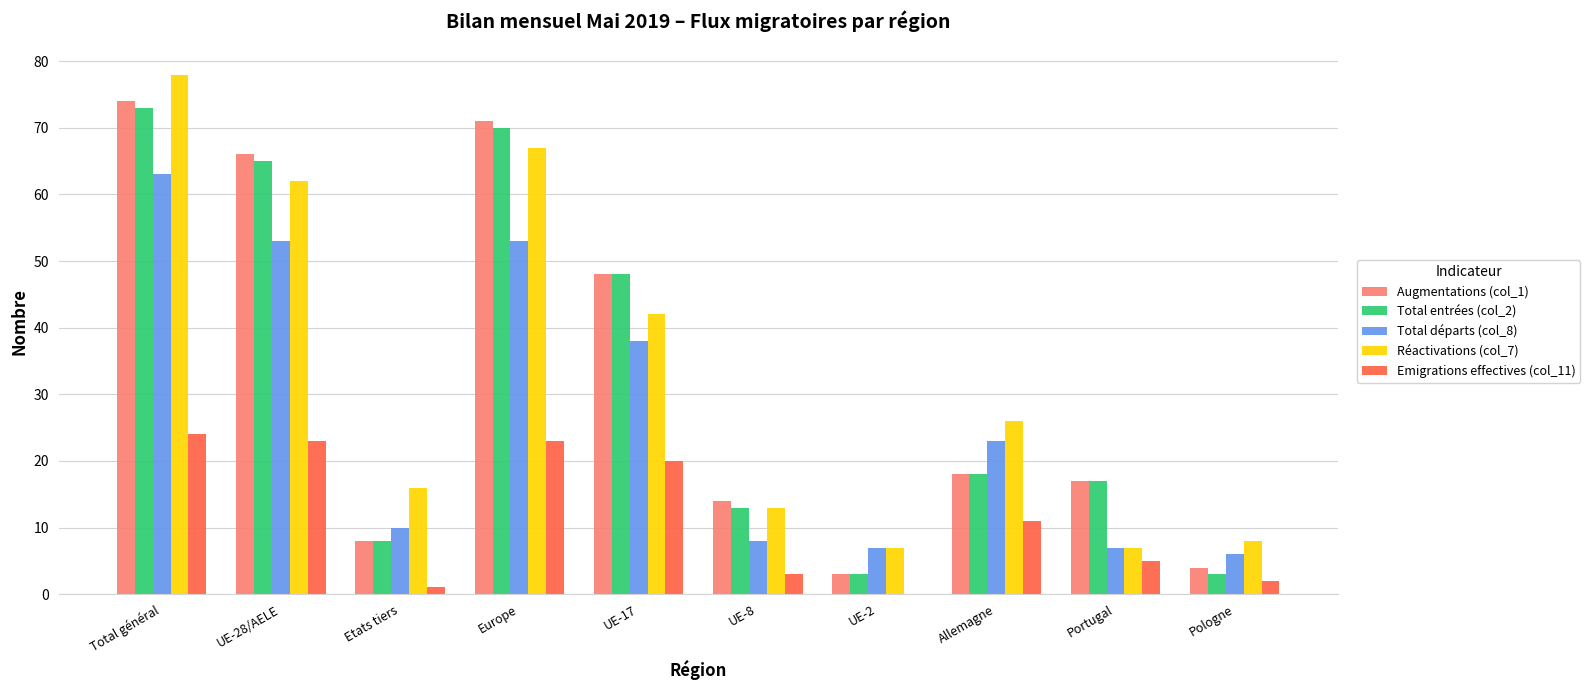

The Augmentations (col_1) series shows 2 at Etats tiers. True or false?

False